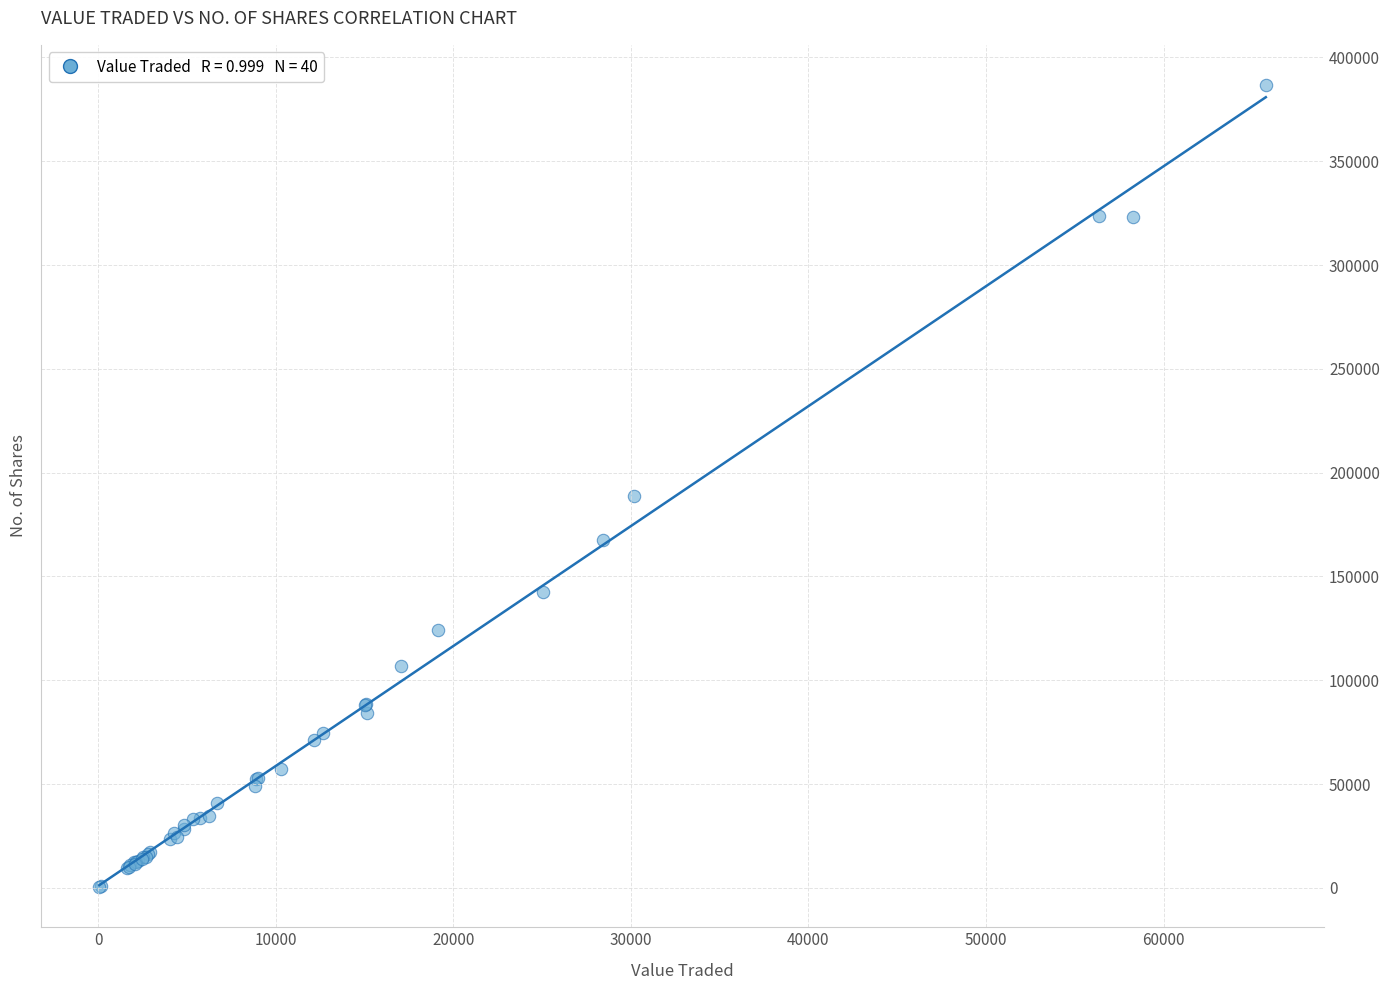

What Y value in the scatter plot is closest to 193543?

188619